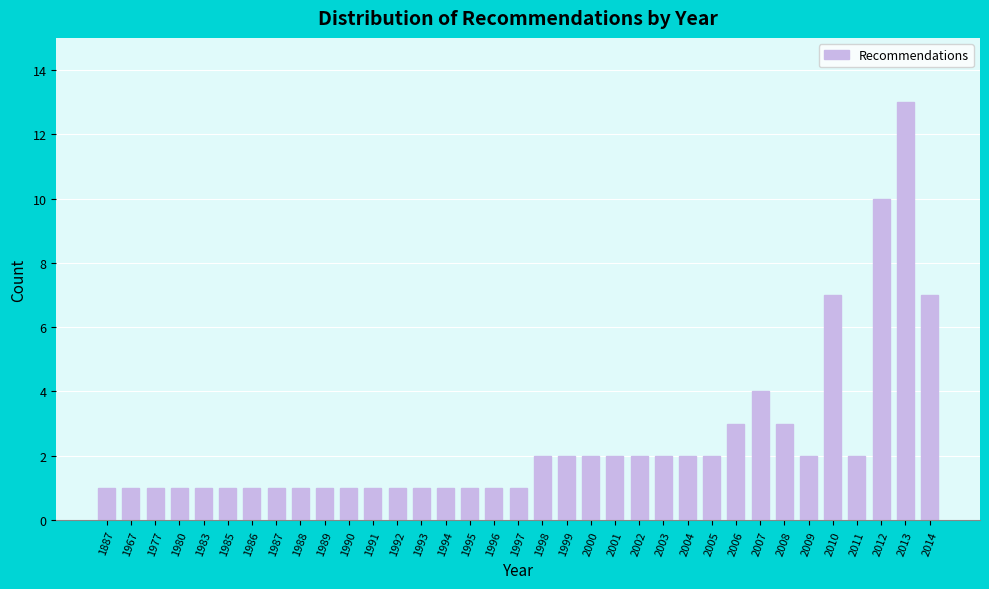

What is the change in value from 2002 to 2007?

+2